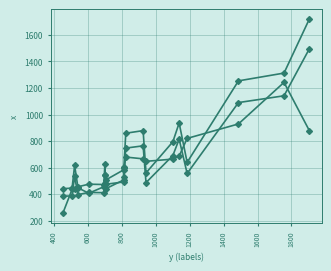

In x, how many points are higher than both neighbors (excluding endpoints)?

5